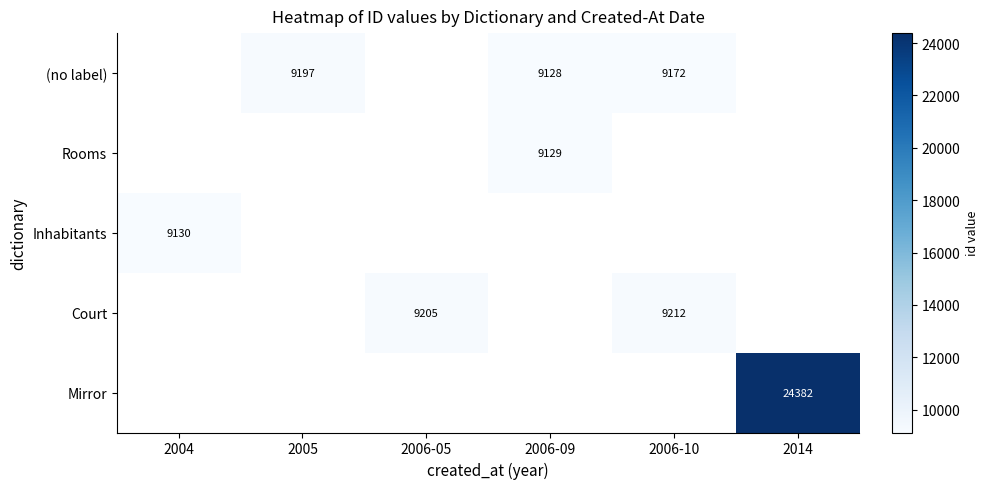

Is it true that Inhabitants equals 9130 at 2004?

True